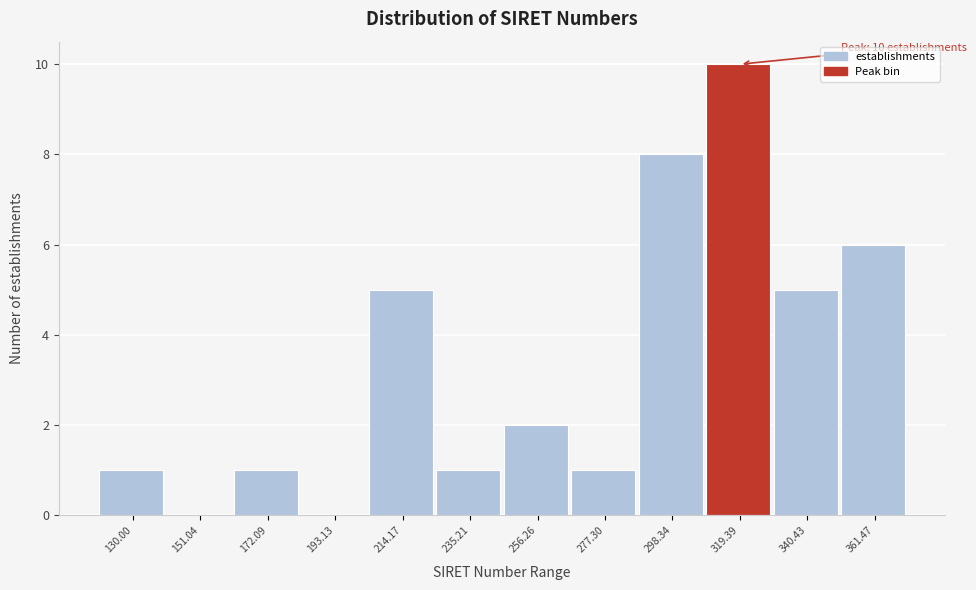

Reading right to left, what are all the values shown in this chart?

361.47=6	340.43=5	319.39=10	298.34=8	277.30=1	256.26=2	235.21=1	214.17=5	193.13=0	172.09=1	151.04=0	130.00=1